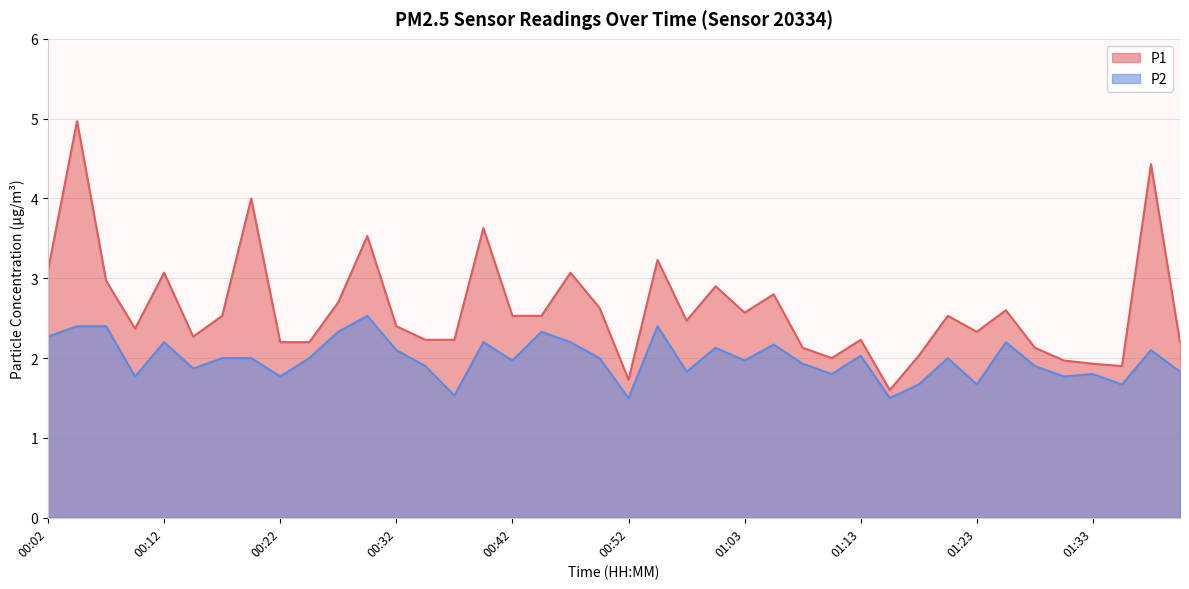

What is the difference between the maximum and minimum values in the P2 series?

1.0